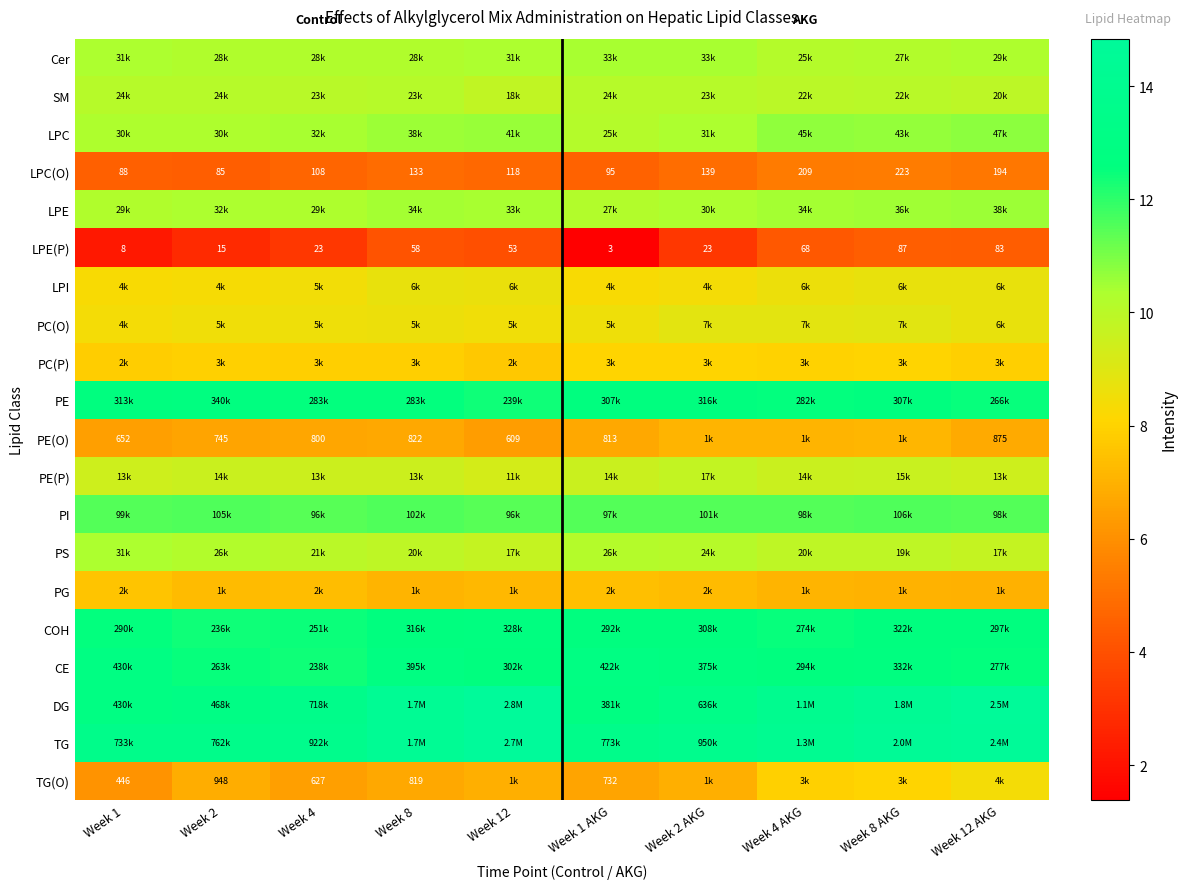

What is the average value of the TG series?

14.1